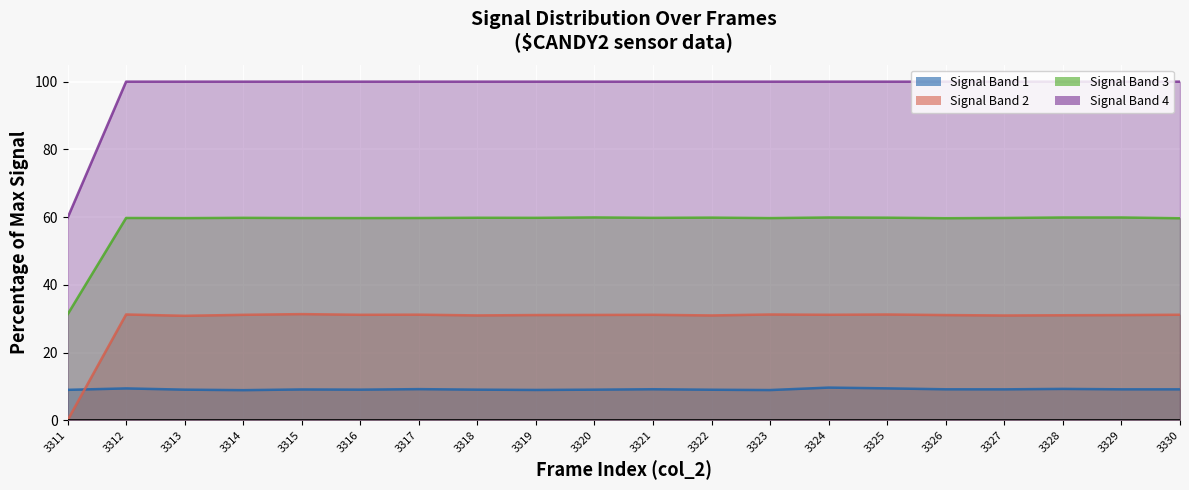

At which category is the sum across all series the highest?

3324